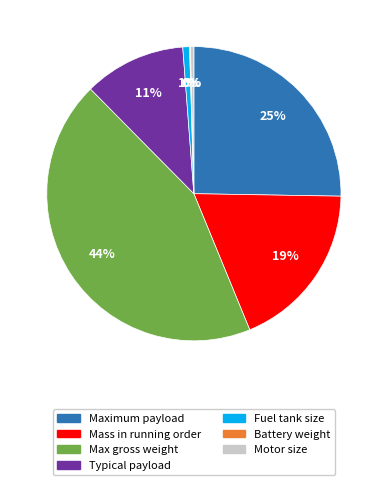

To the nearest percent, what is the average slice percentage?

14%